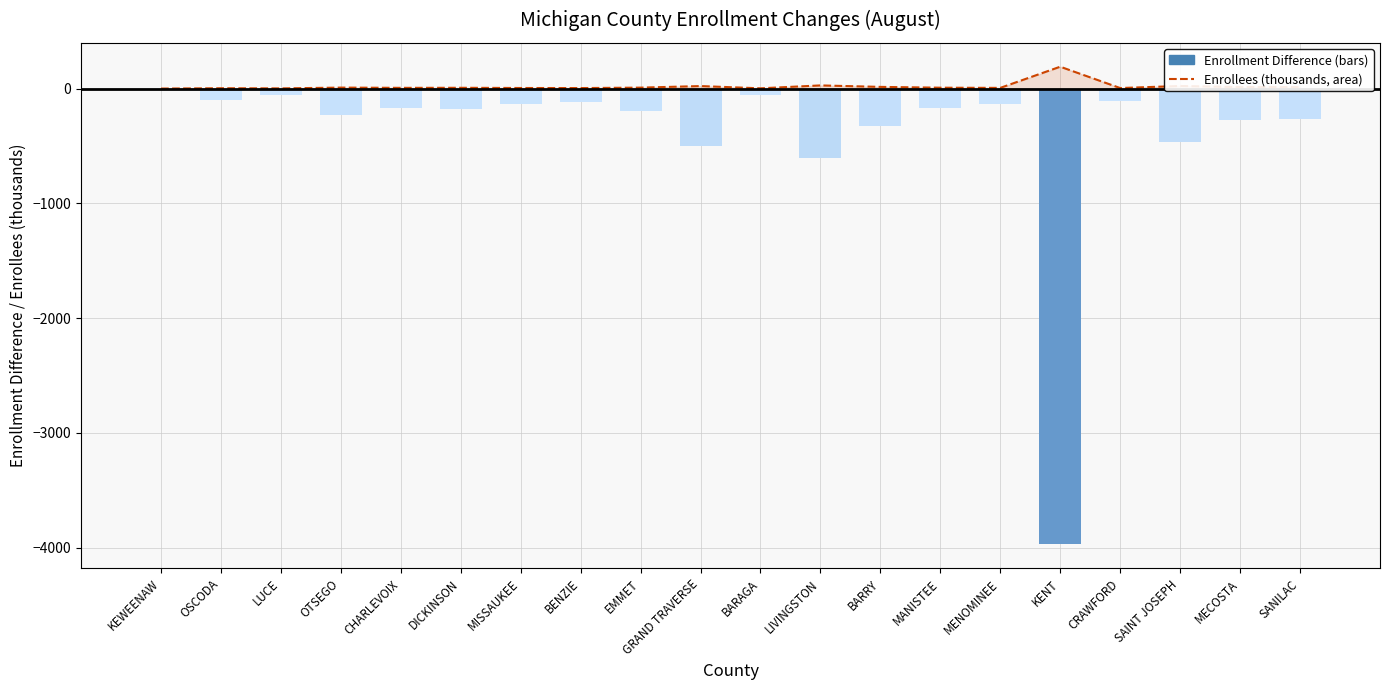

Rank the series by their average value, from highest to lowest.

Enrollees (thousands), Enrollment Difference